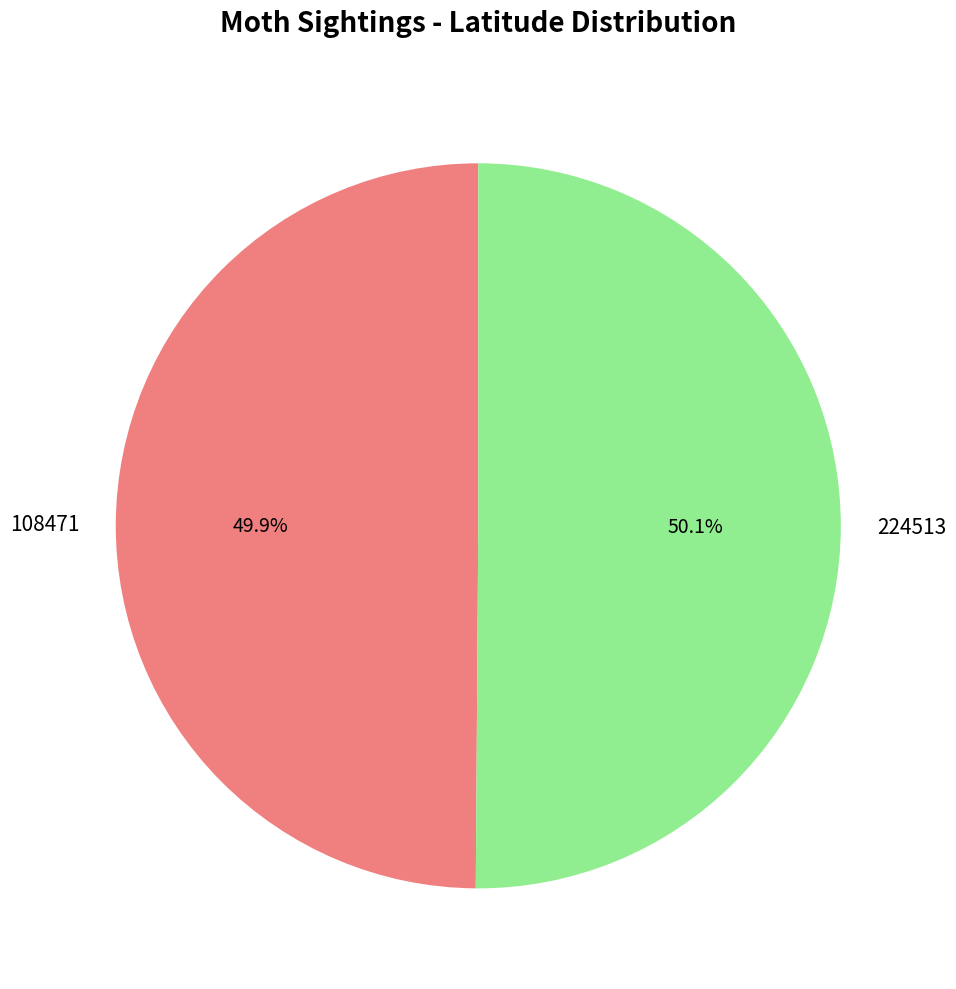

What portion of the pie excludes 224513?

49.9%